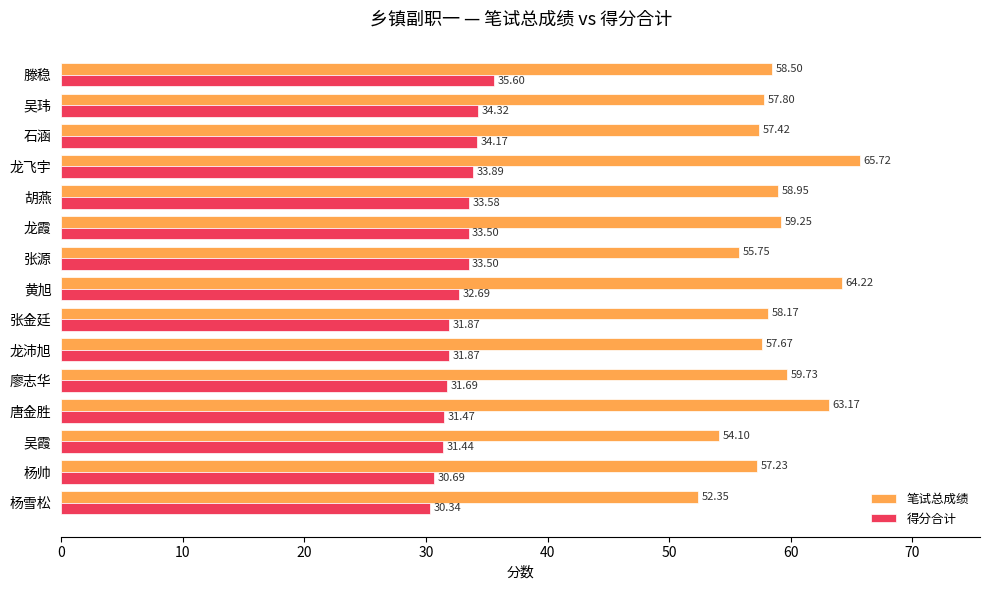

What is the difference between the maximum and second lowest values in the 笔试总成绩 series?

11.6